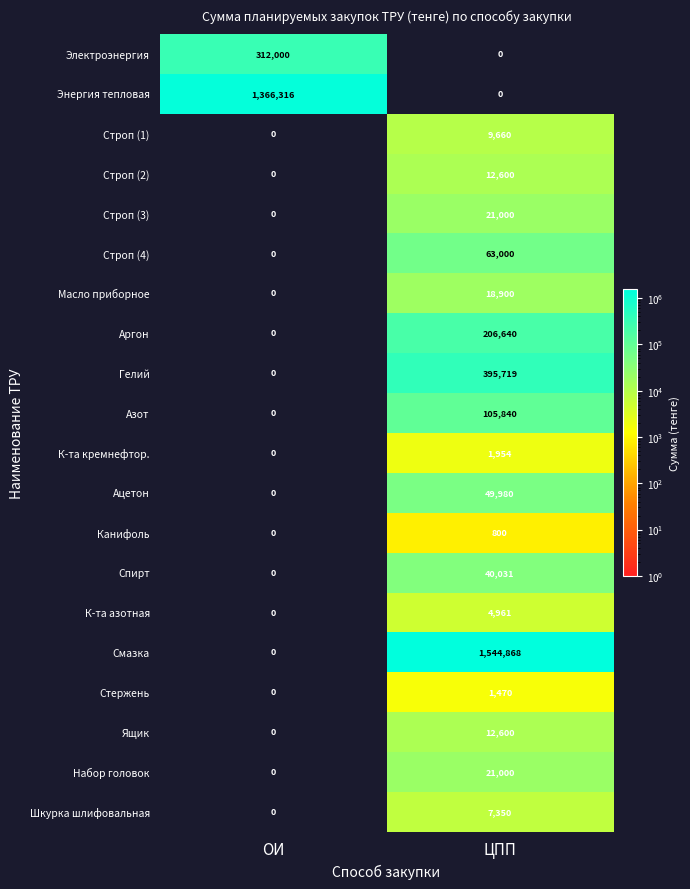

What is the maximum value shown in the chart?

1544868